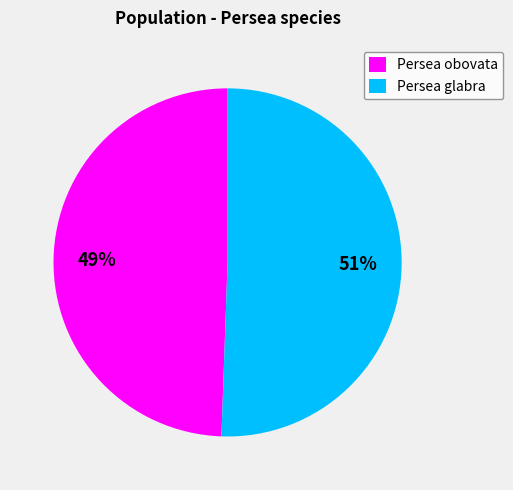

Which slice is the largest?

Persea glabra